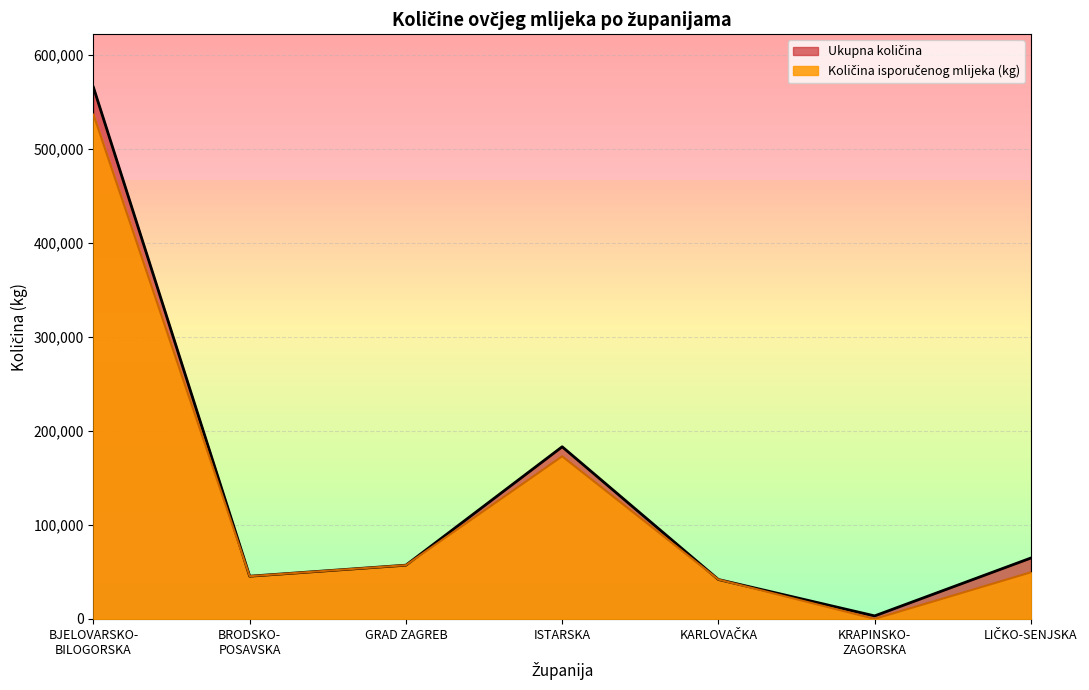

Which series has the largest total across all categories?

Ukupna količina